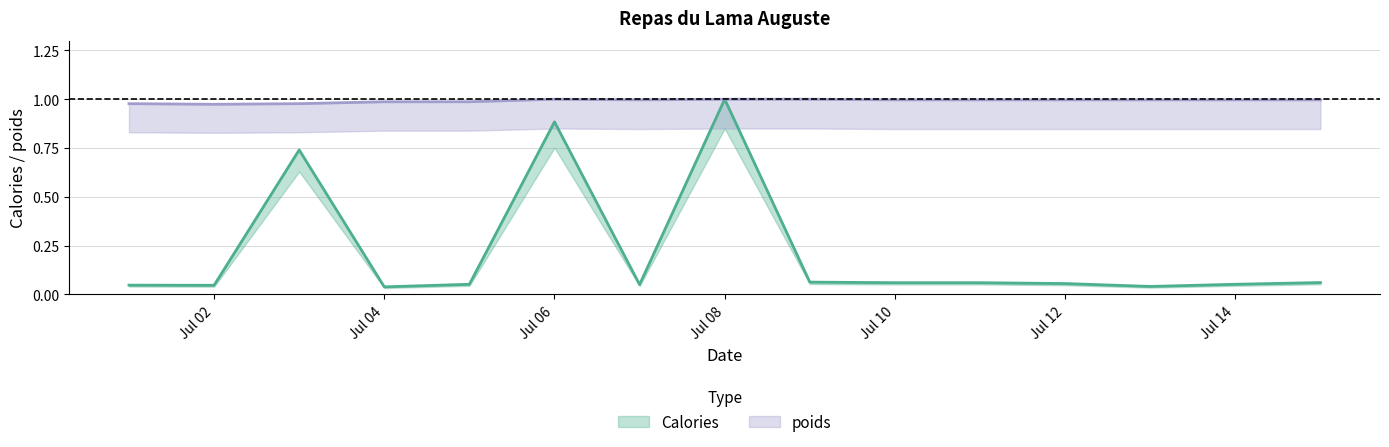

What is the value of the Calories point at the 12th from the left?

0.1